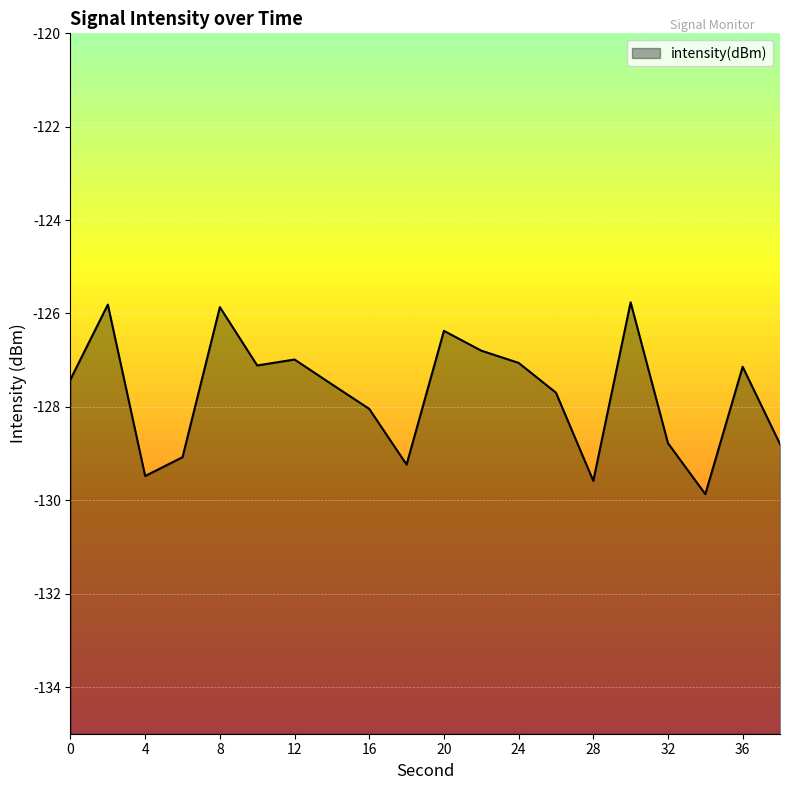

At which category does the chart reach its peak across all series?

30